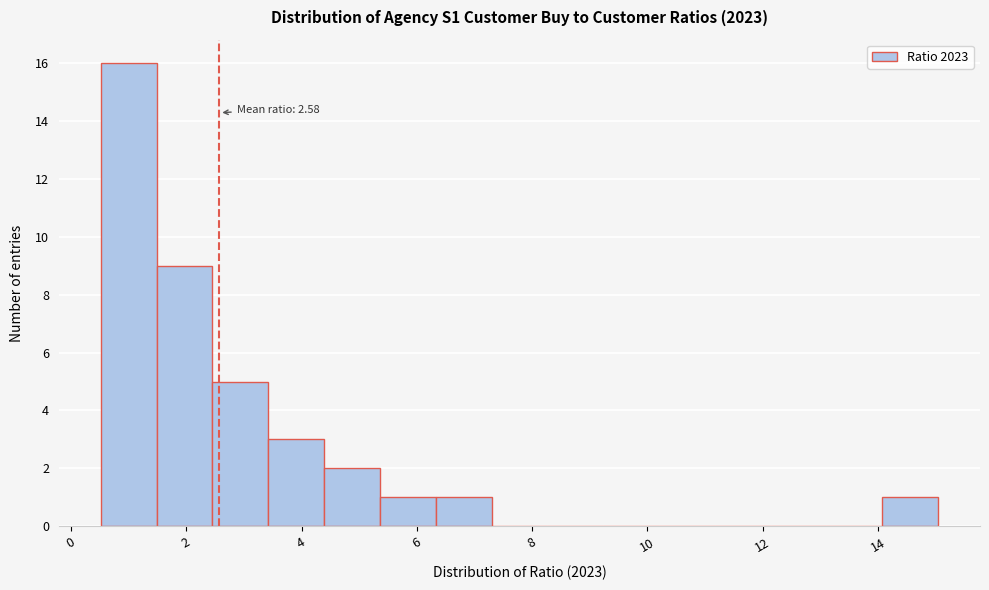

Which range on the x-axis has the tallest bar?

0.6 to 1.4